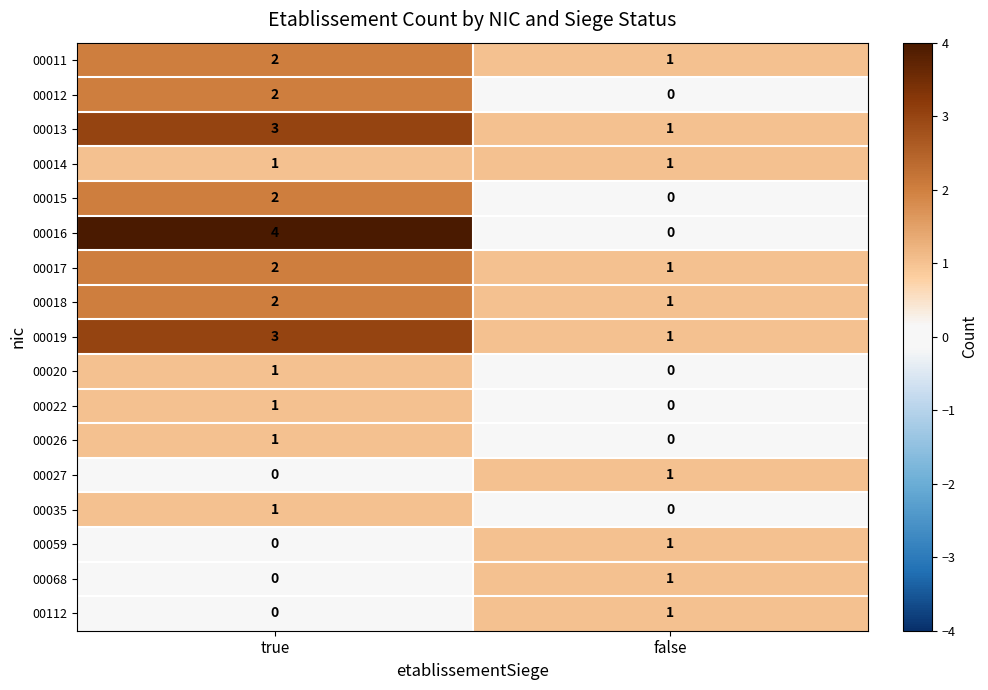

Rank the categories by 00068 value from lowest to highest.

true, false